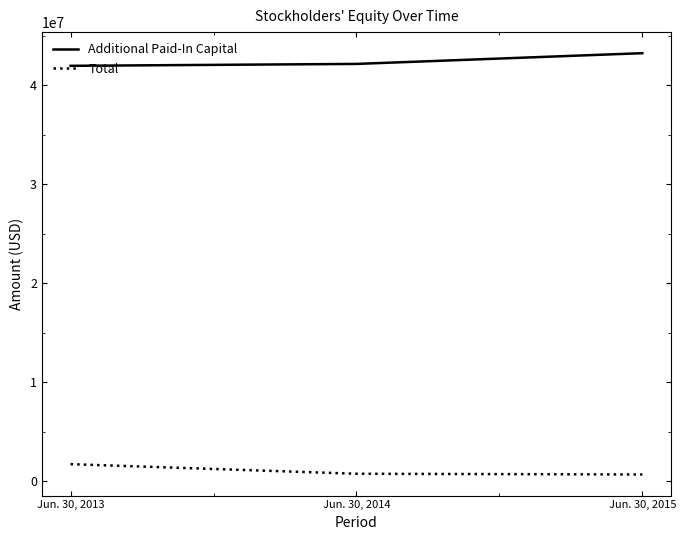

True or false: Additional Paid-In Capital has a value of 42146750 at Jun. 30, 2014.

True